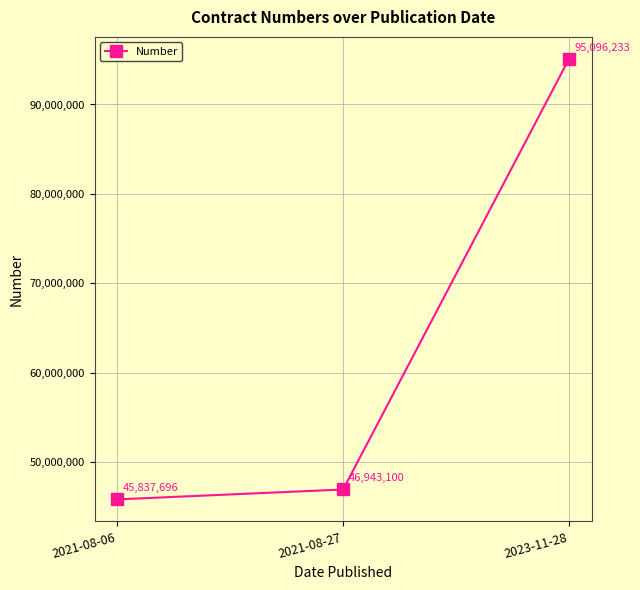

Reading left to right, extract all data points from this chart.

2021-08-06=45837696	2021-08-27=46943100	2023-11-28=95096233